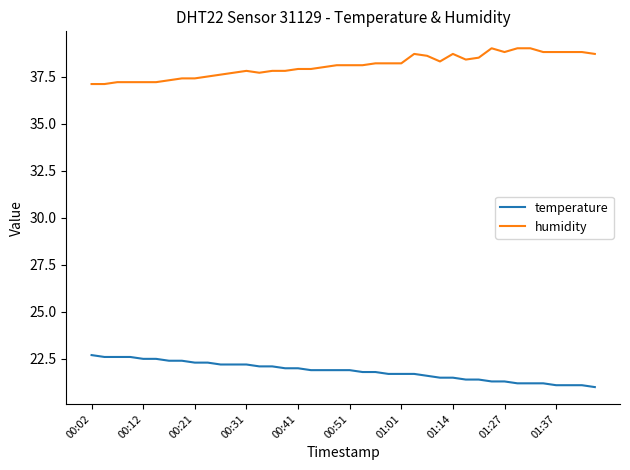

True or false: temperature and humidity cross at least once.

False